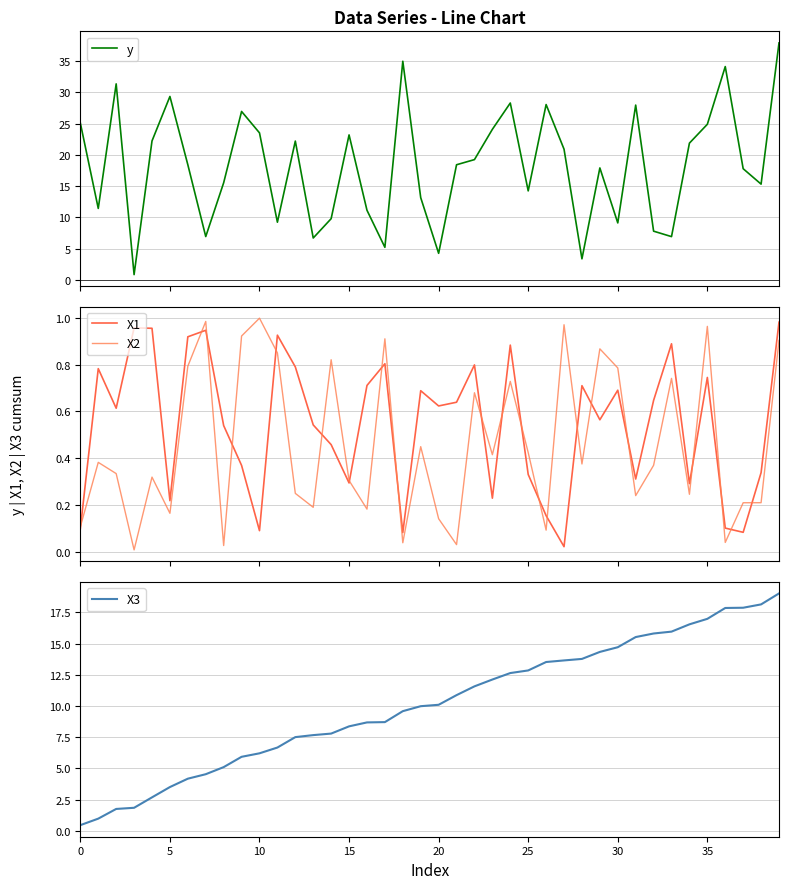

What is the average value of the X3 series?

10.2